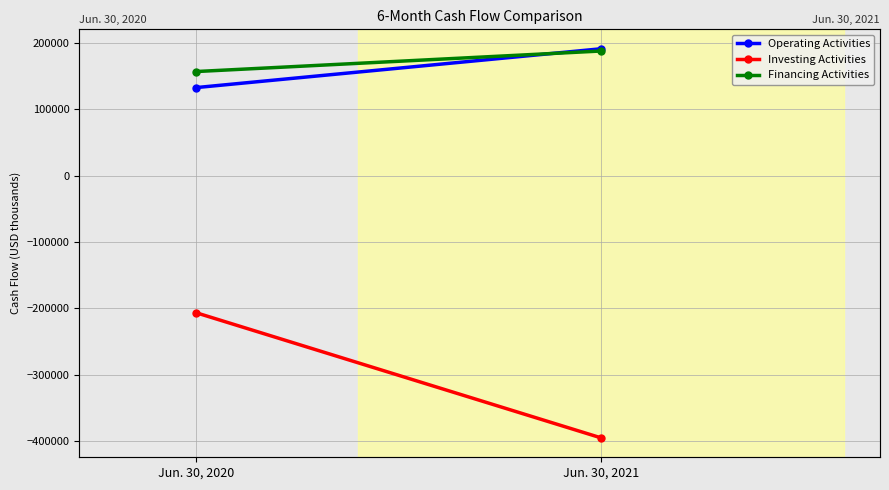

Are the bars grouped side by side (vs. stacked)?

Yes